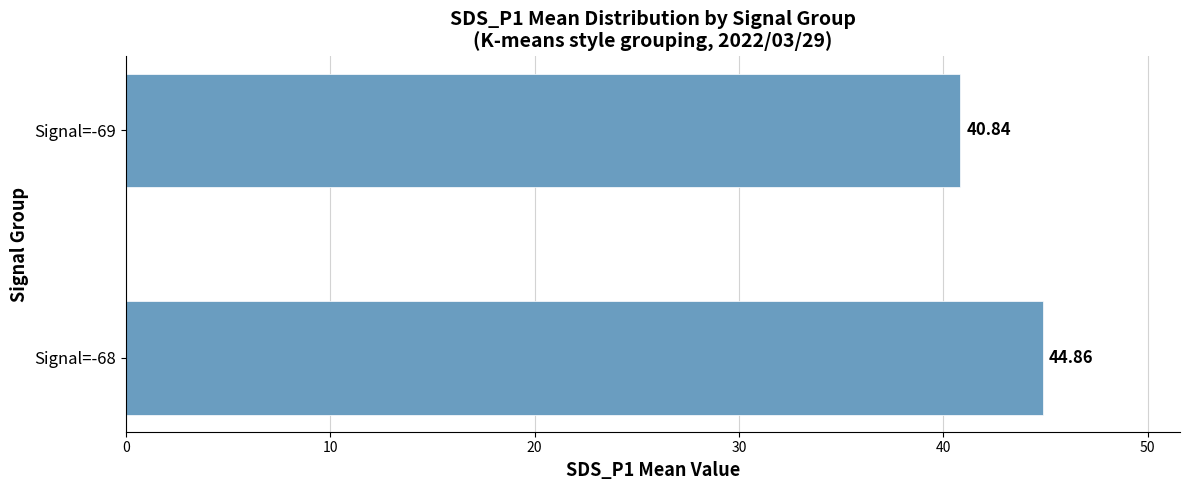

What is the sum of all values?

85.7